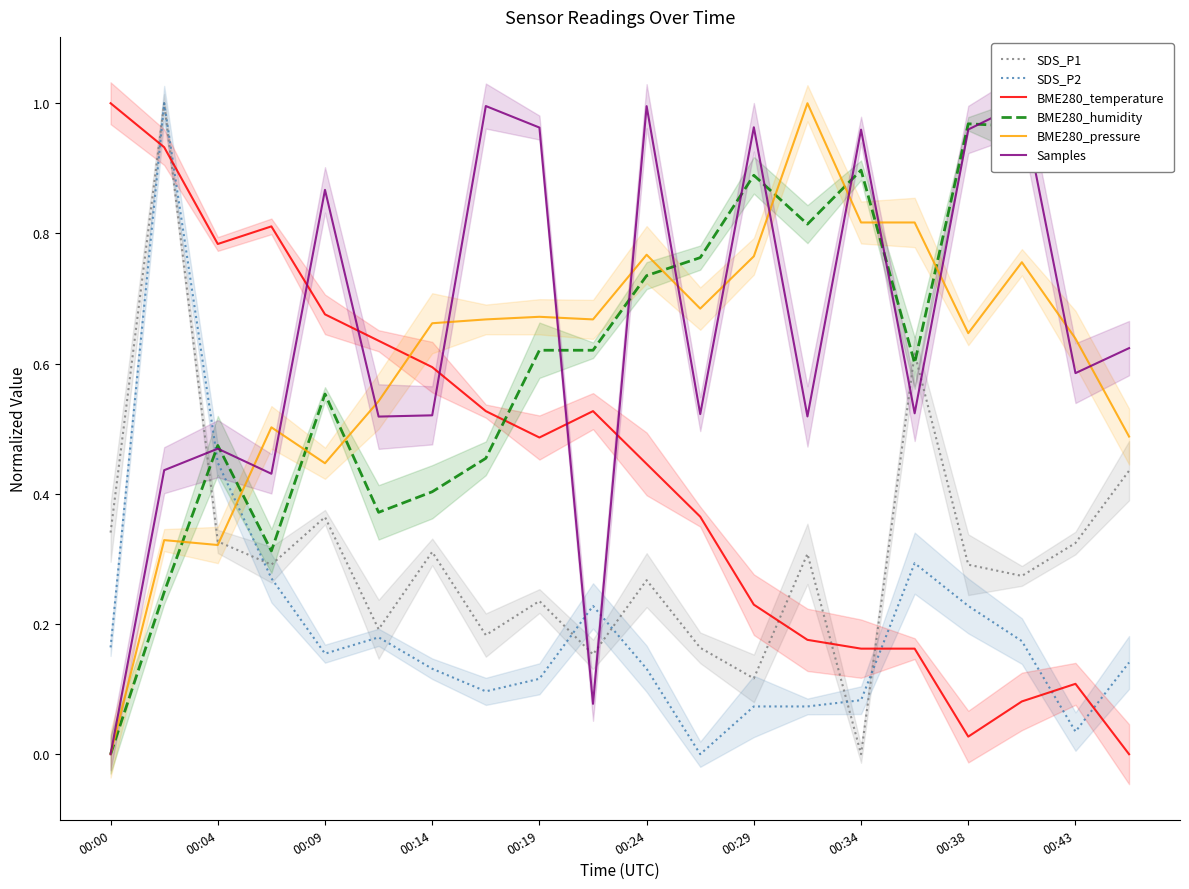

What is the total value across all series at 00:43?

2.3